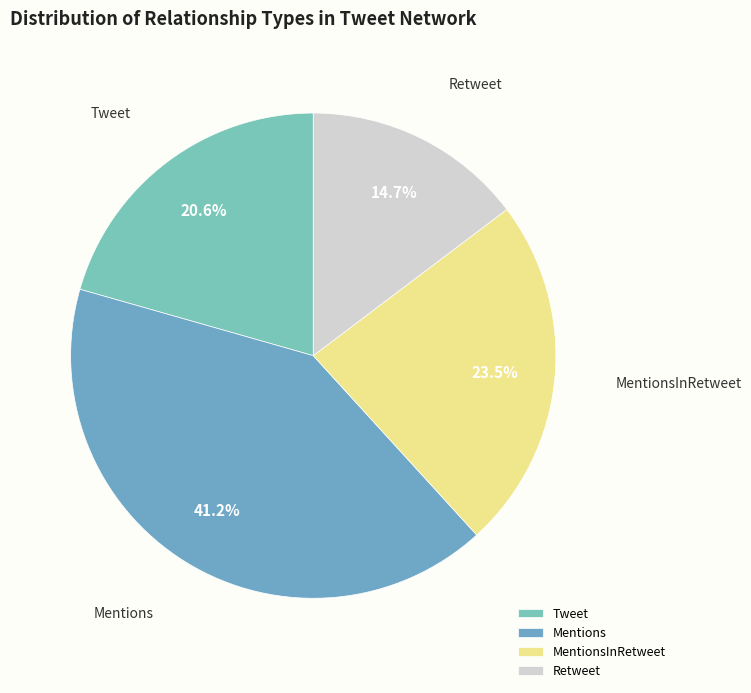

Does any single category account for the majority?

No